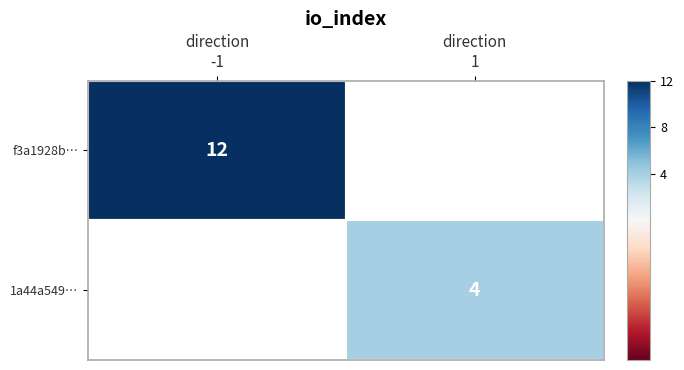

List the labels in order of 1a44a549… value, smallest first.

direction -1, direction 1